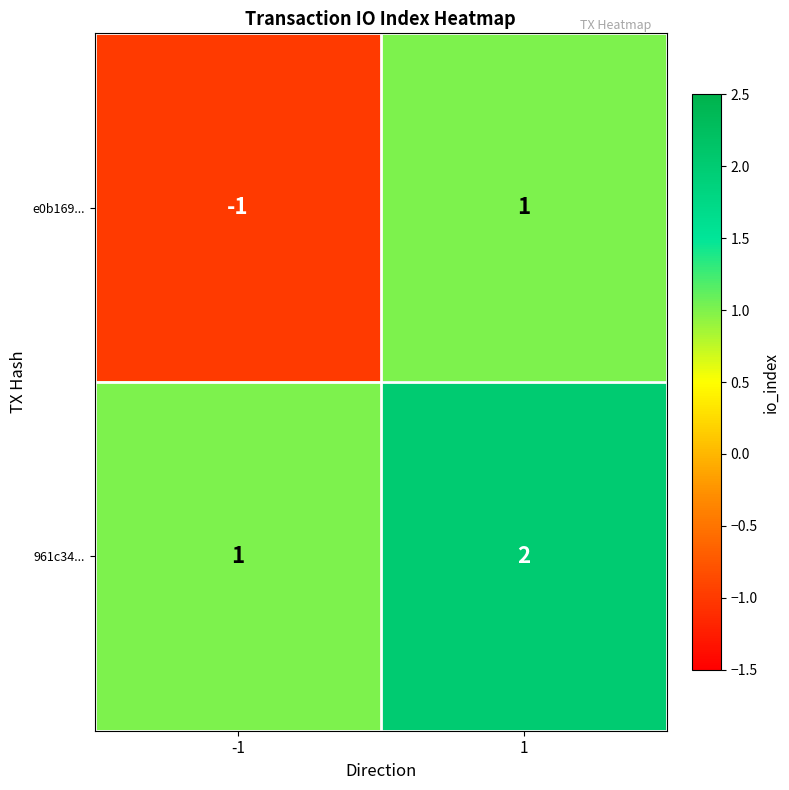

Reading left to right, extract all data points from this chart.

e0b169...: -1=-1	1=1
961c34...: -1=1	1=2